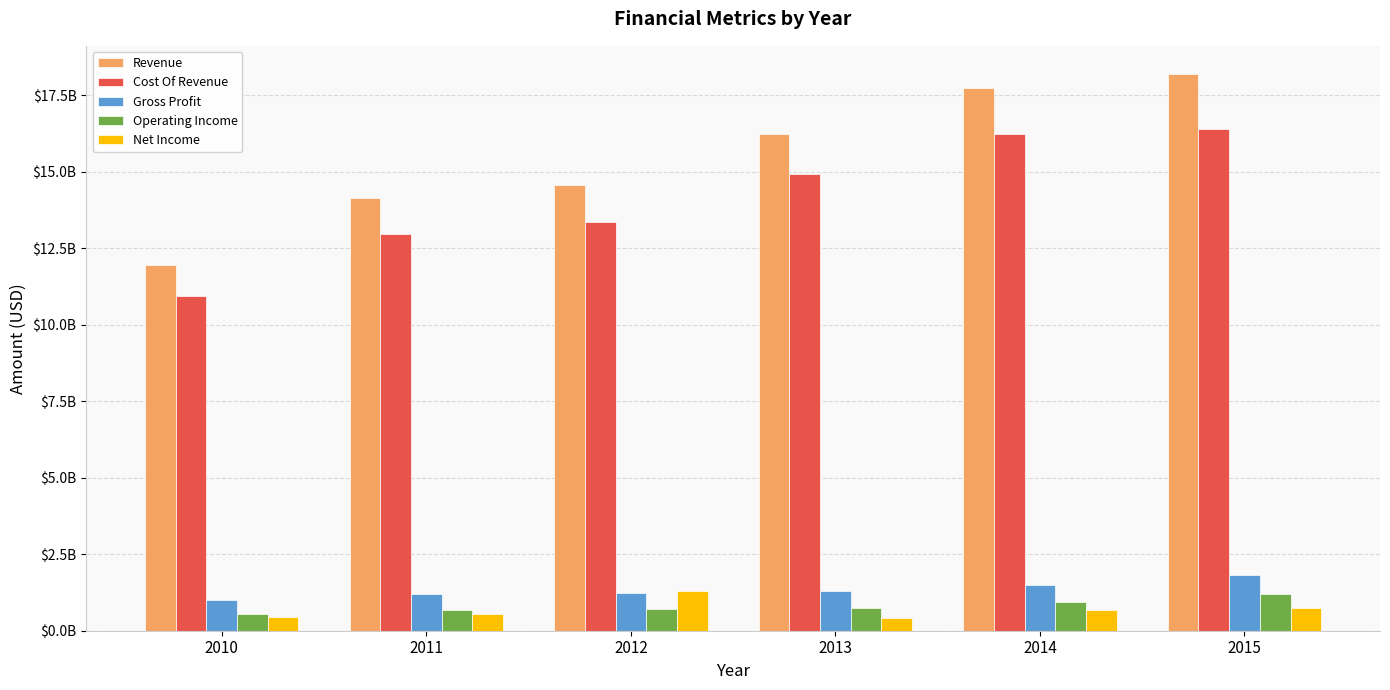

Are the bars horizontal?

No